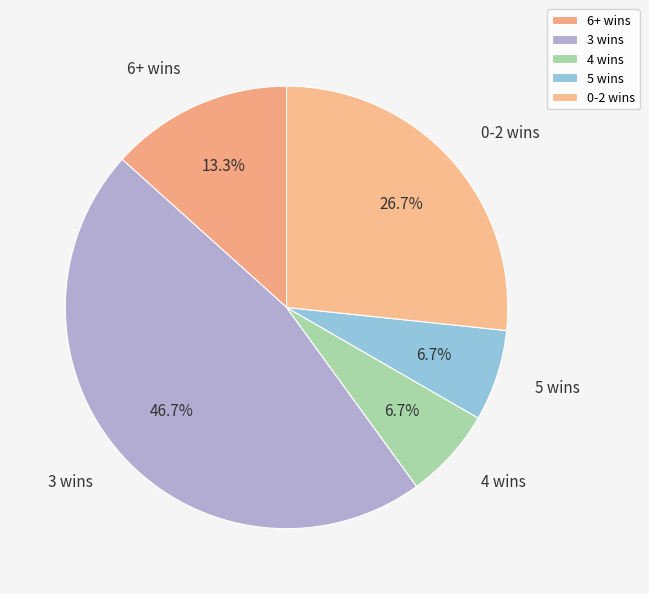

How many slices are in this pie chart?

5